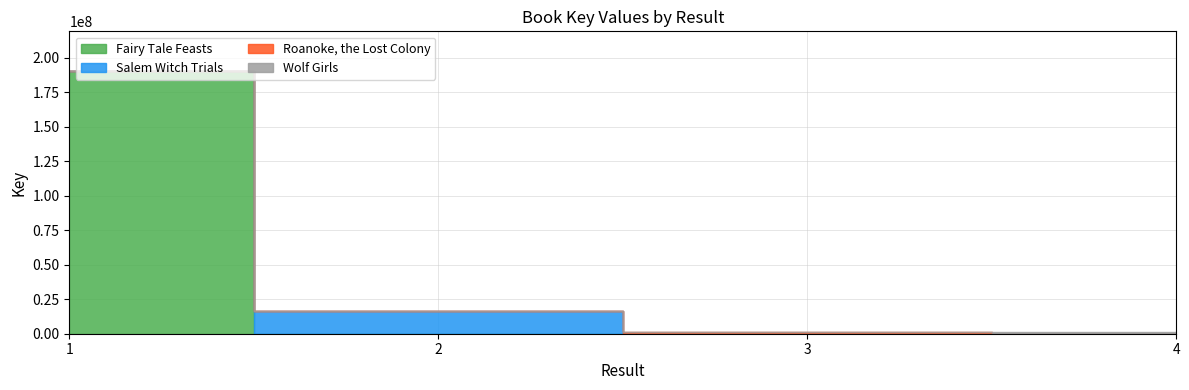

What is the sum of the Roanoke, the Lost Colony values at 1 and 2?

2589356